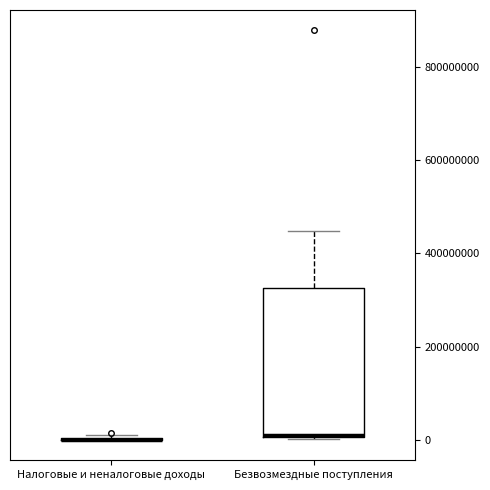

Which box is the tallest, from its lower edge to its upper edge?

Безвозмездные поступления